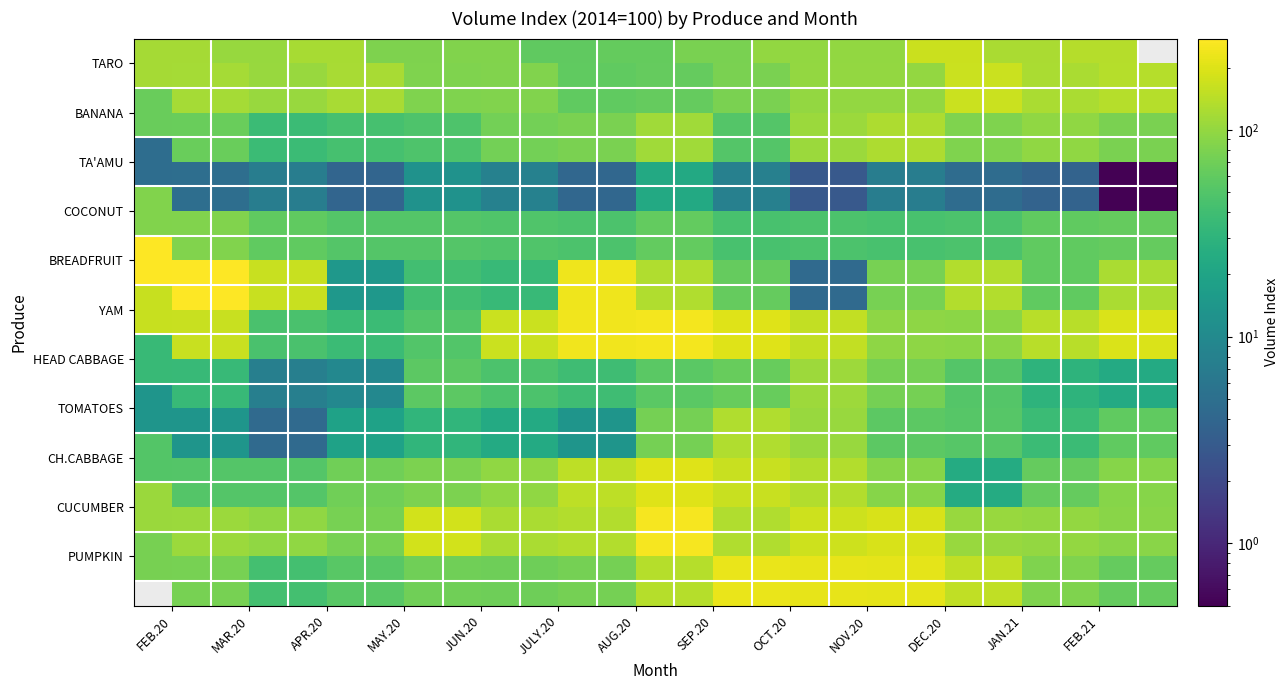

List the labels in order of CUCUMBER value, largest first.

AUG.20, NOV.20, MAY.20, OCT.20, JULY.20, SEP.20, JUN.20, FEB.20, DEC.20, JAN.21, MAR.20, FEB.21, APR.20